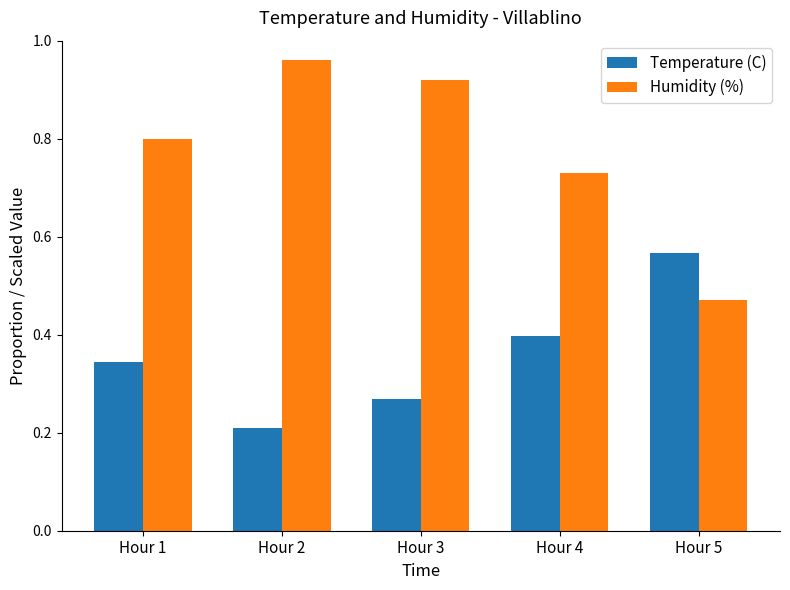

What is the difference between the Temperature (C) values at Hour 4 and Hour 2?

0.2